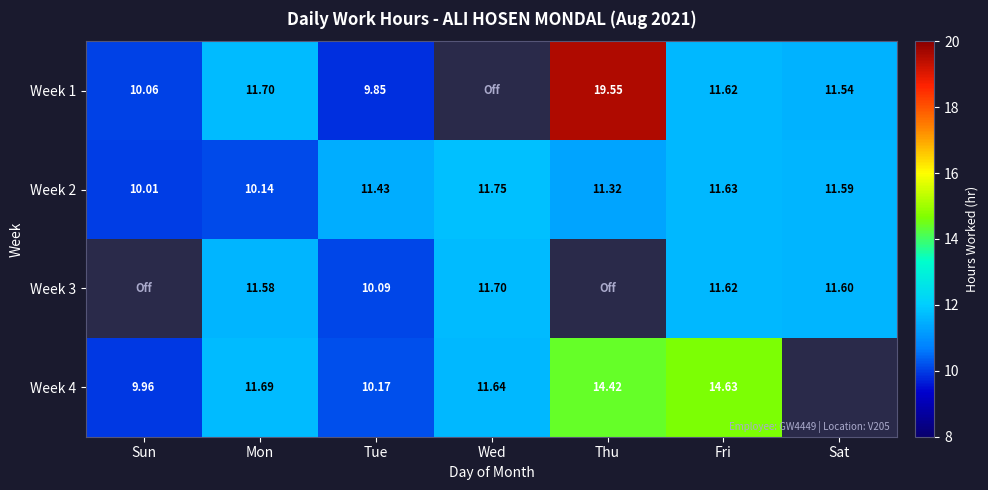

What is the sum of the Week 2 values at Sat and Sun?

21.6